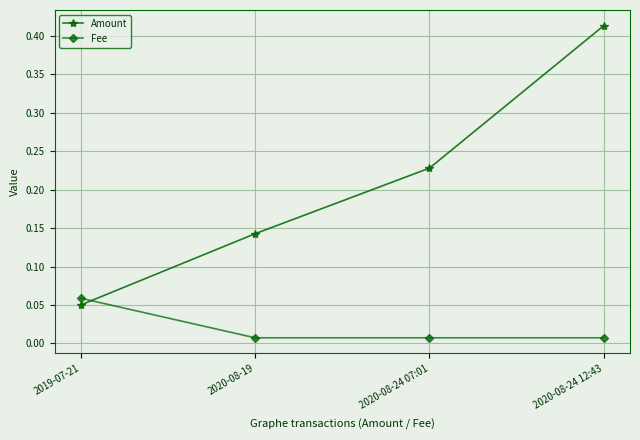

What is the sum of all Amount values?

0.8